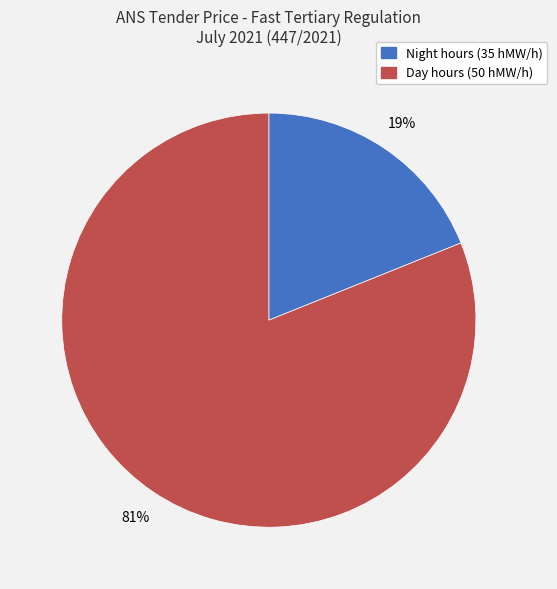

Is it true that Day hours (50 hMW/h) is 81% of the pie?

True